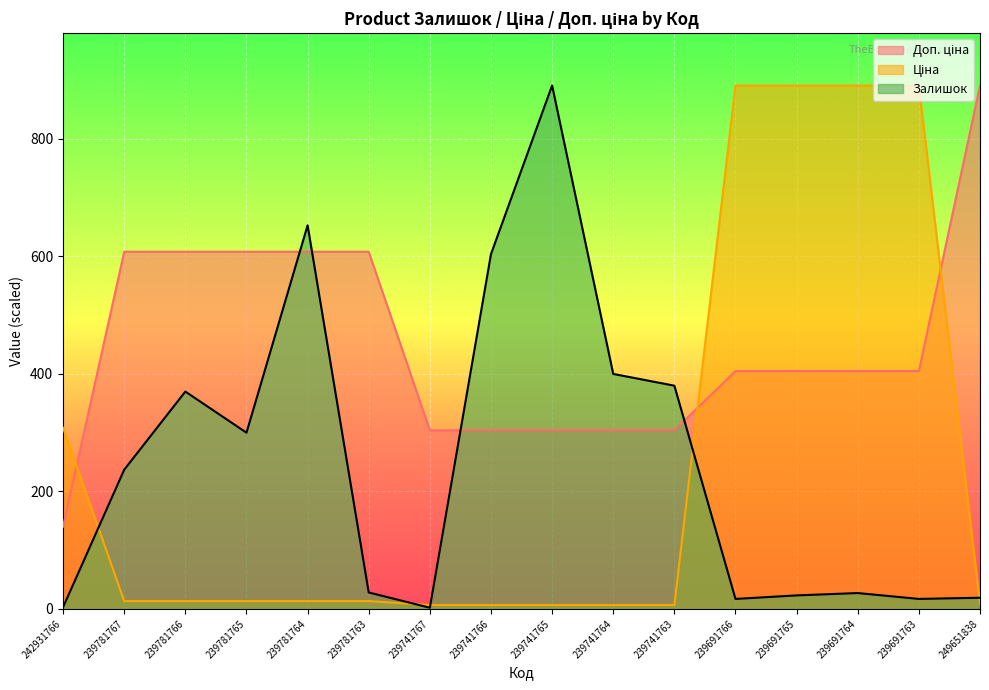

What is the average value of the Ціна series?

248.8